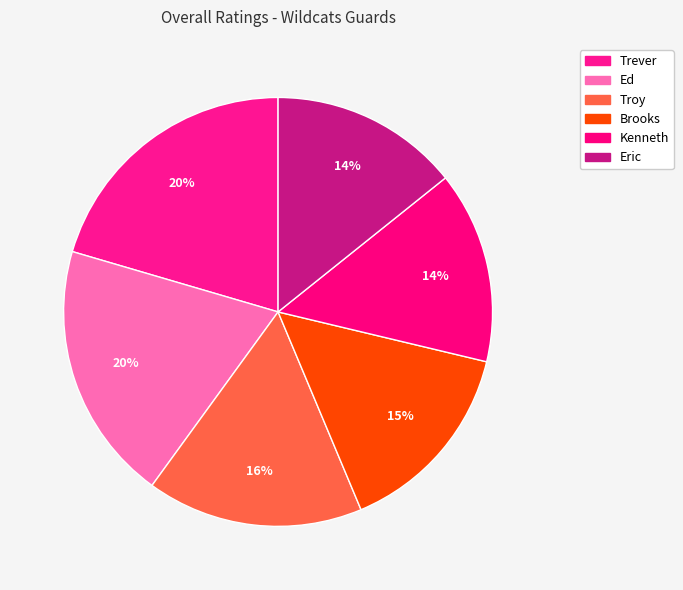

How many segments does this pie chart have?

6